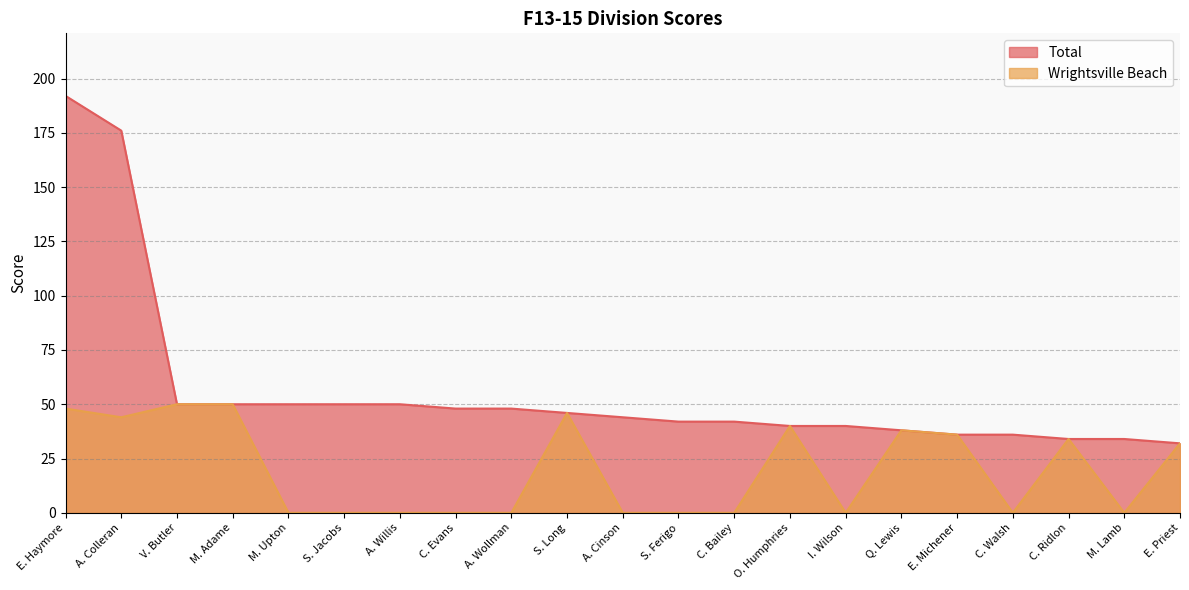

List the series in order of their peak value, lowest first.

Wrightsville Beach, Total